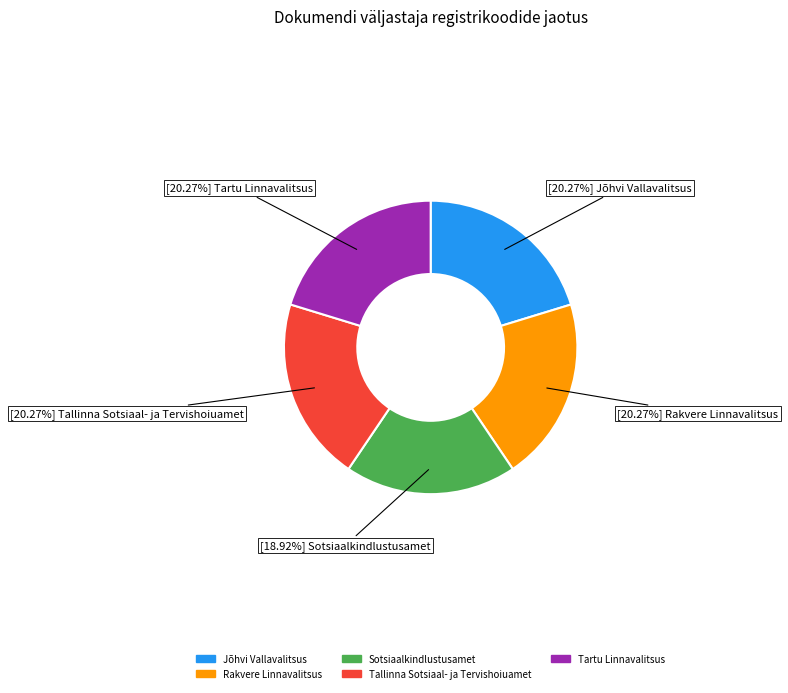

What is the ratio of the value at Rakvere Linnavalitsus to the value at Jõhvi Vallavalitsus?

1.0